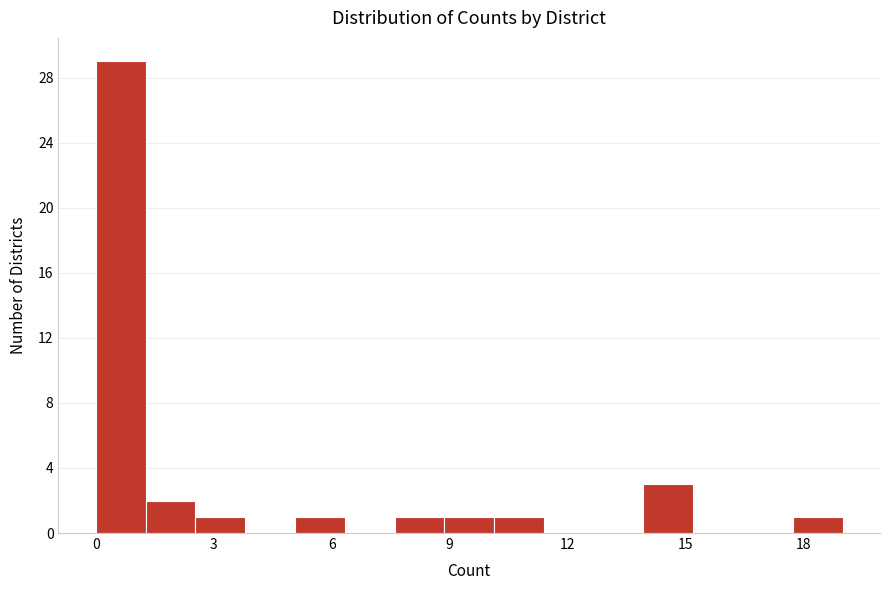

Around what value on the x-axis is the tallest bar? Give the approximate position of its centre, as read against the axis.

0.5